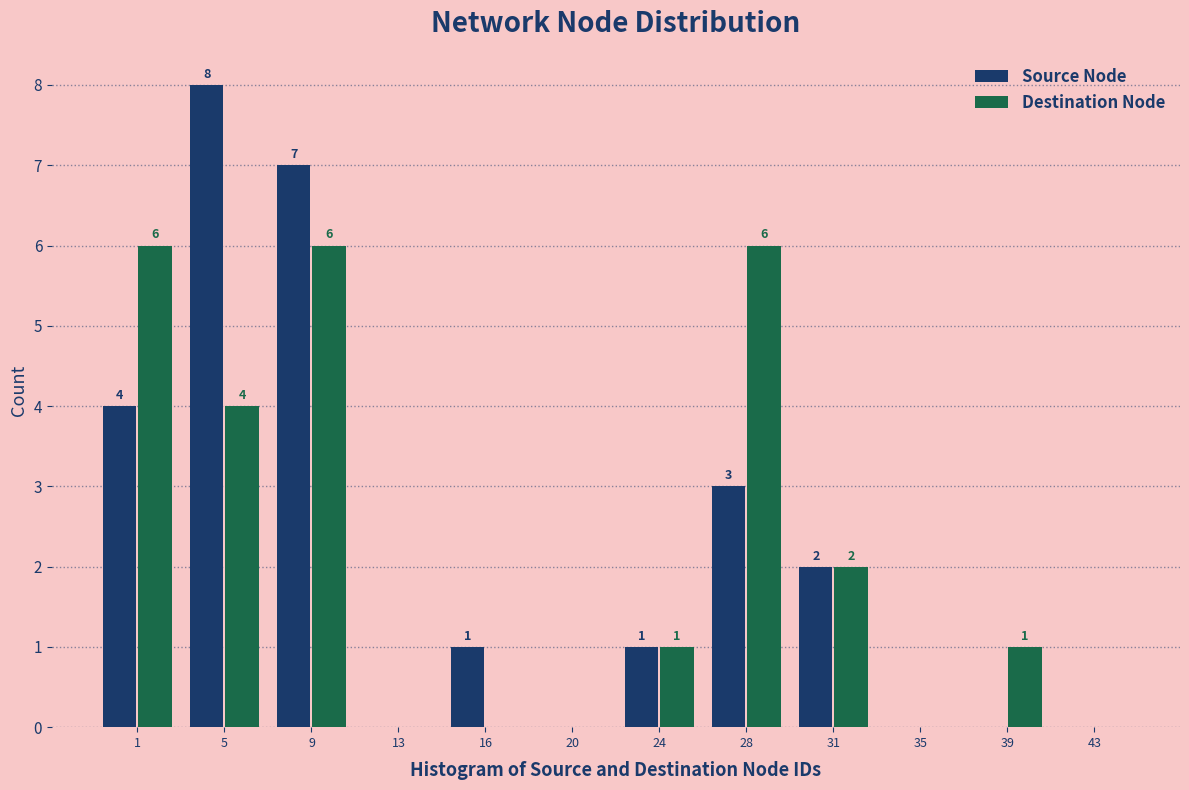

Reading right to left, extract all data points from this chart.

Source Node: 43=0	39=0	35=0	31=2	28=3	24=1	20=0	16=1	13=0	9=7	5=8	1=4
Destination Node: 43=0	39=1	35=0	31=2	28=6	24=1	20=0	16=0	13=0	9=6	5=4	1=6